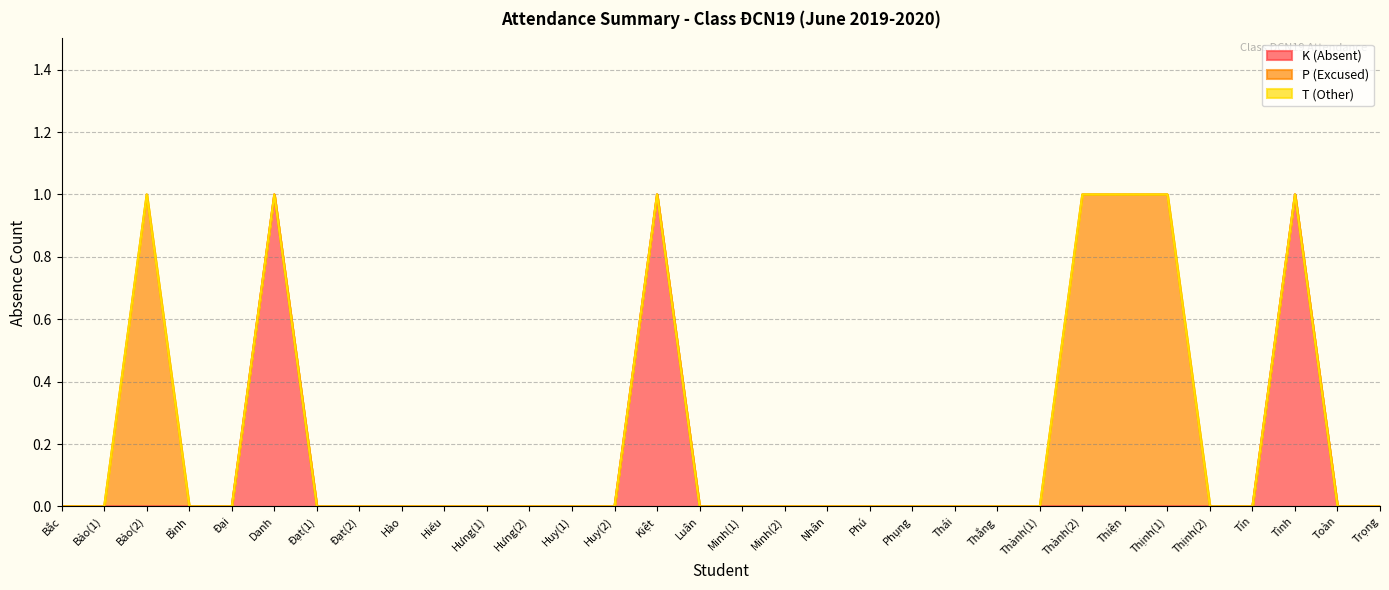

How many categories are shown in the chart?

32